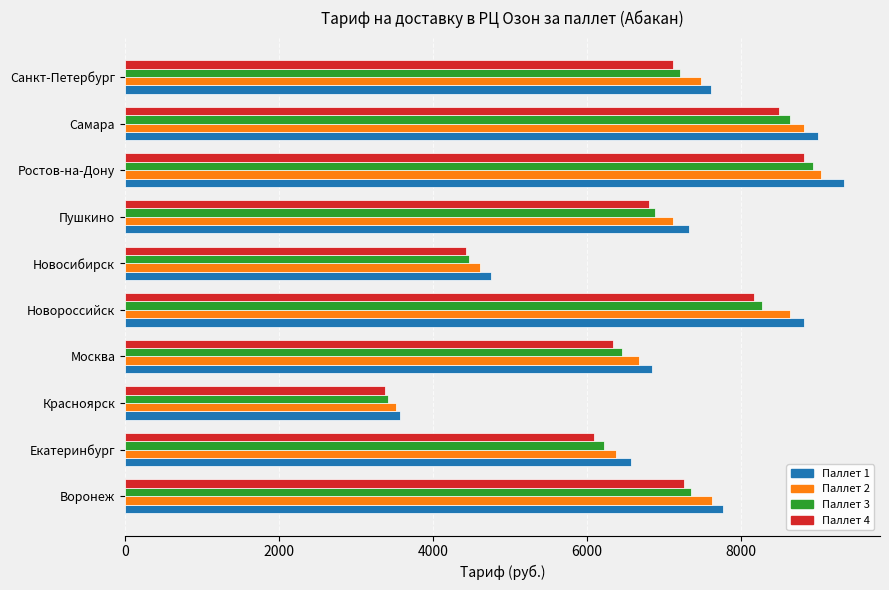

Which series has the largest range (max minus min)?

Паллет 1